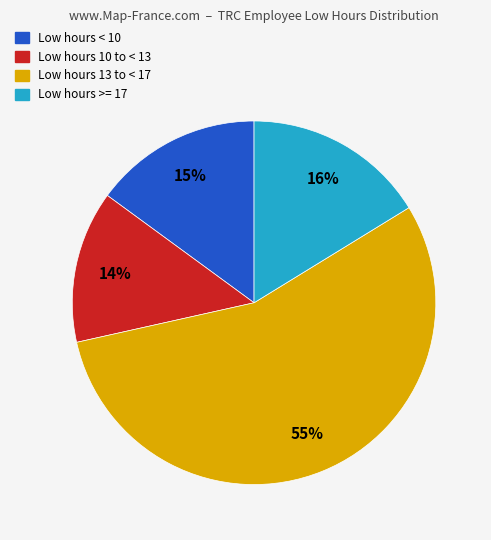

Does any single category account for the majority?

Yes